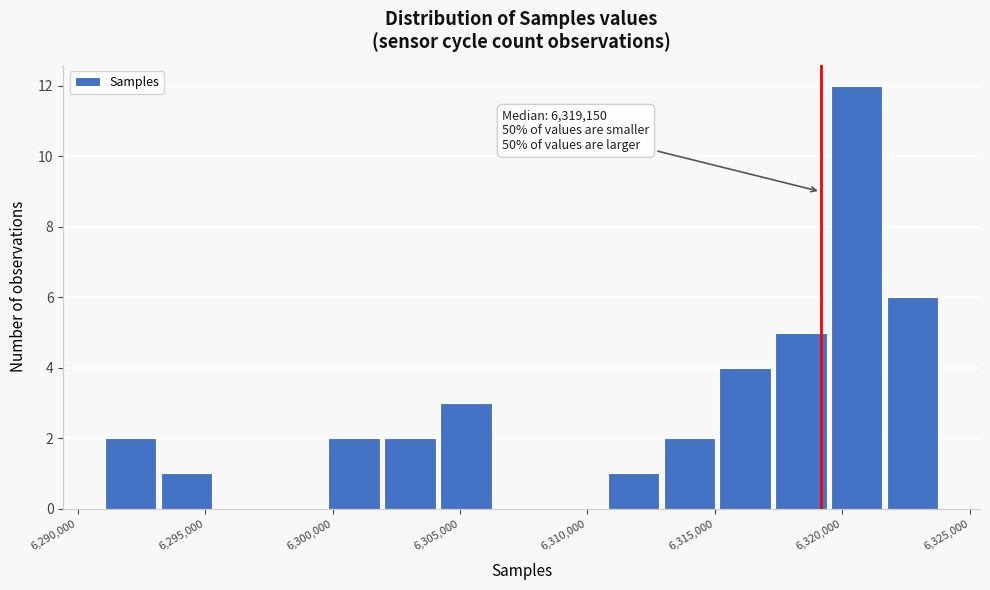

Which range on the x-axis has the tallest bar?

6319500 to 6321500